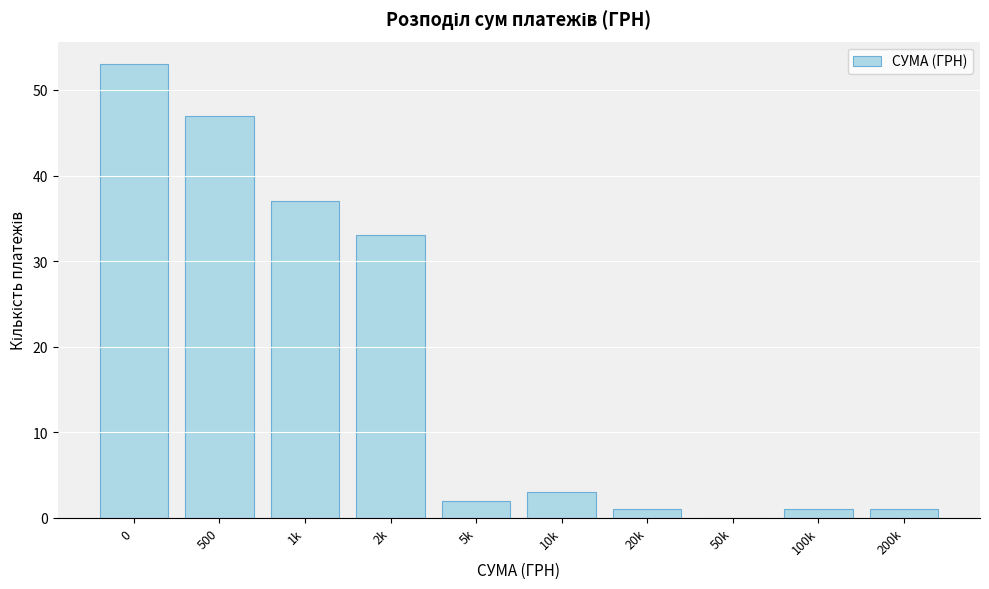

Reading right to left, list all the values displayed in this chart.

200k=1	100k=1	50k=0	20k=1	10k=3	5k=2	2k=33	1k=37	500=47	0=53